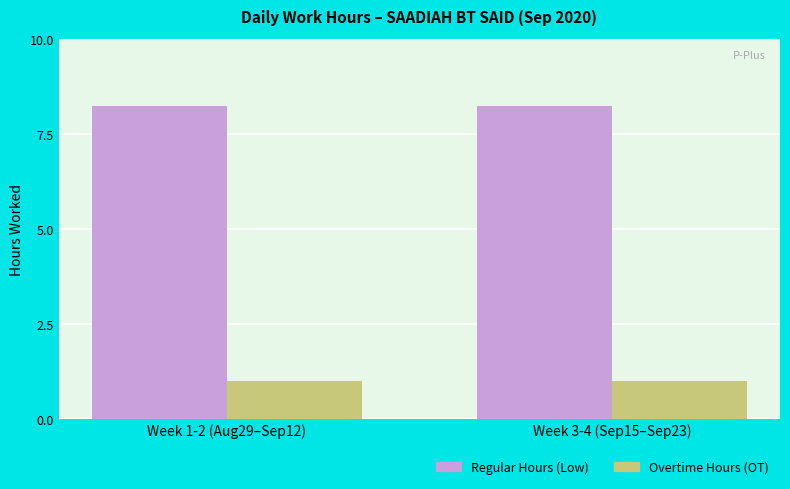

What is the difference between the highest and lowest values at Week 1-2 (Aug29–Sep12)?

7.3